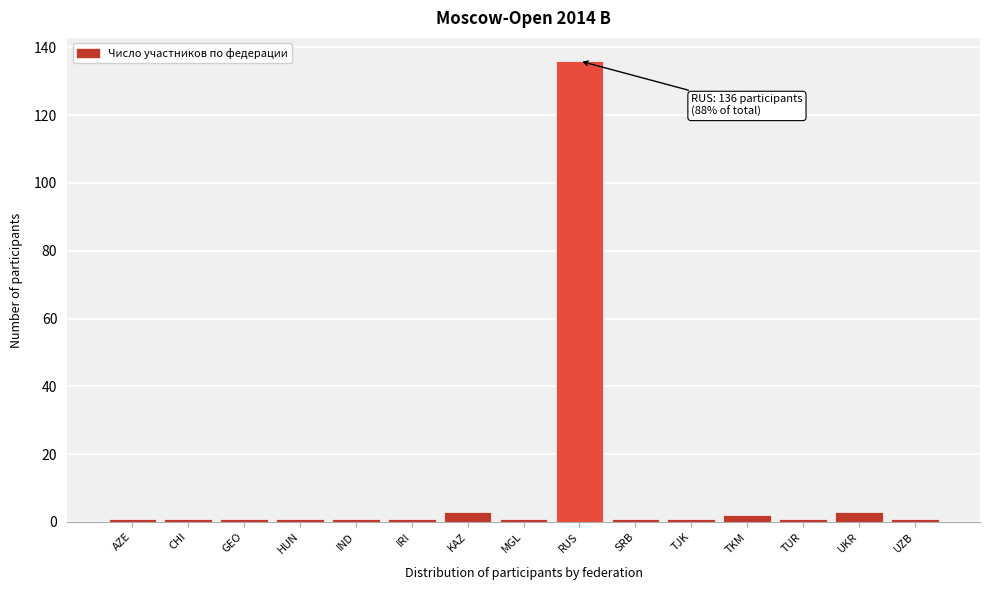

Reading left to right, transcribe all the data shown in this chart.

1	1	1	1	1	1	3	1	136	1	1	2	1	3	1